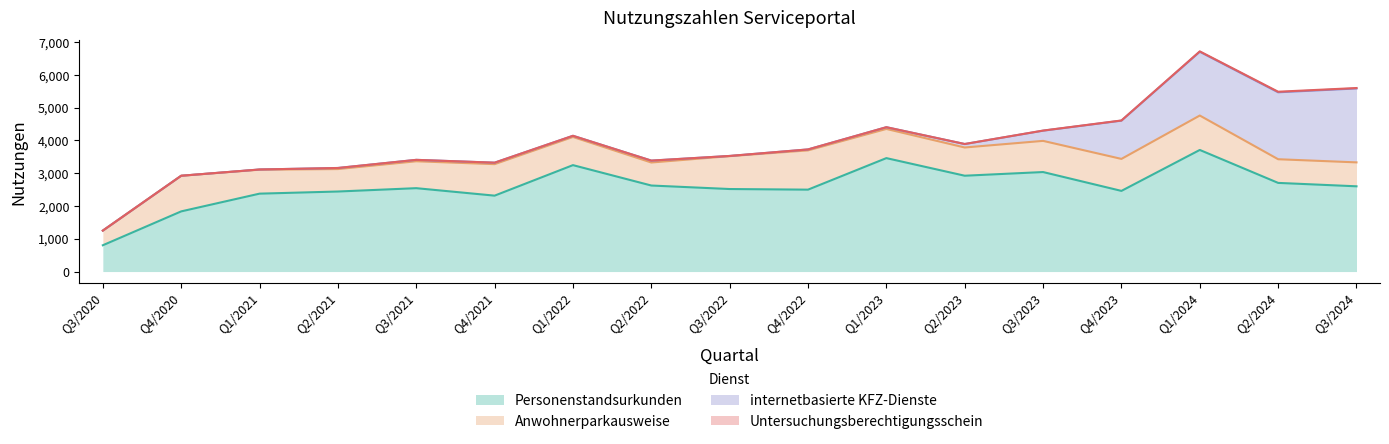

What is the greatest value displayed?

3709